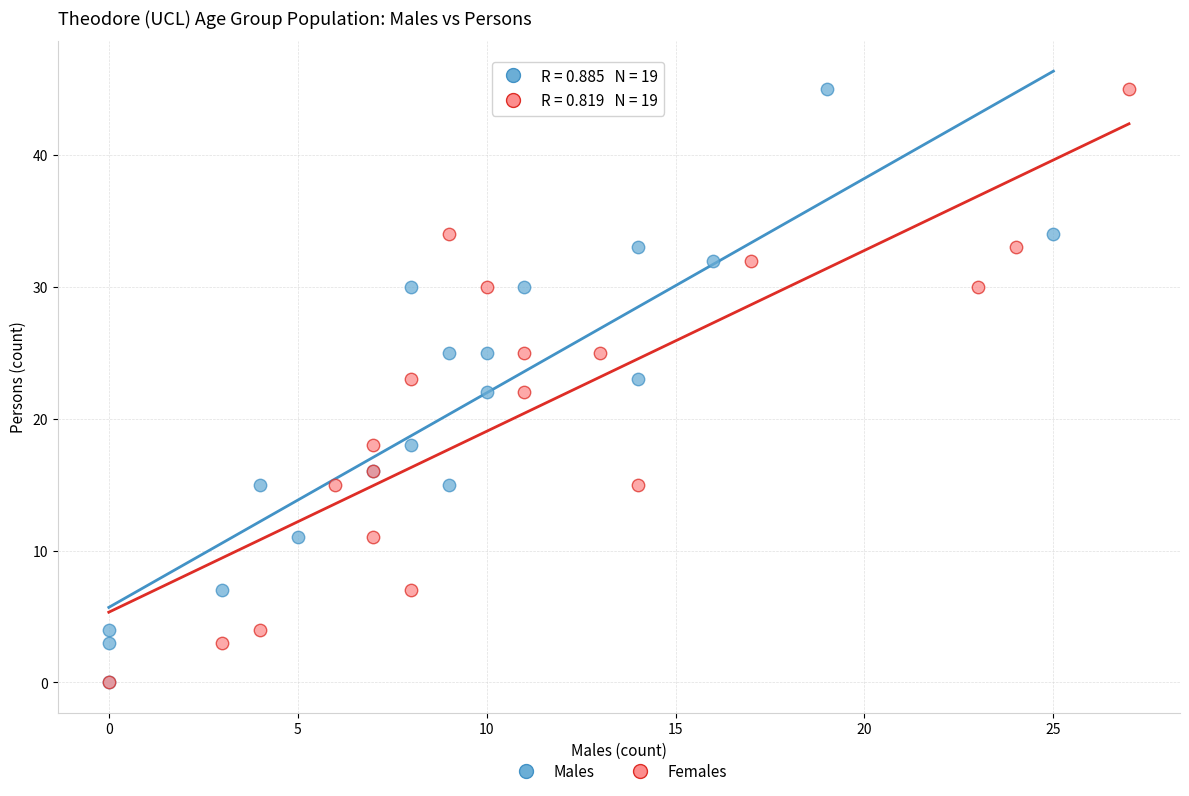

What are all the series names shown in the legend?

Males, Females